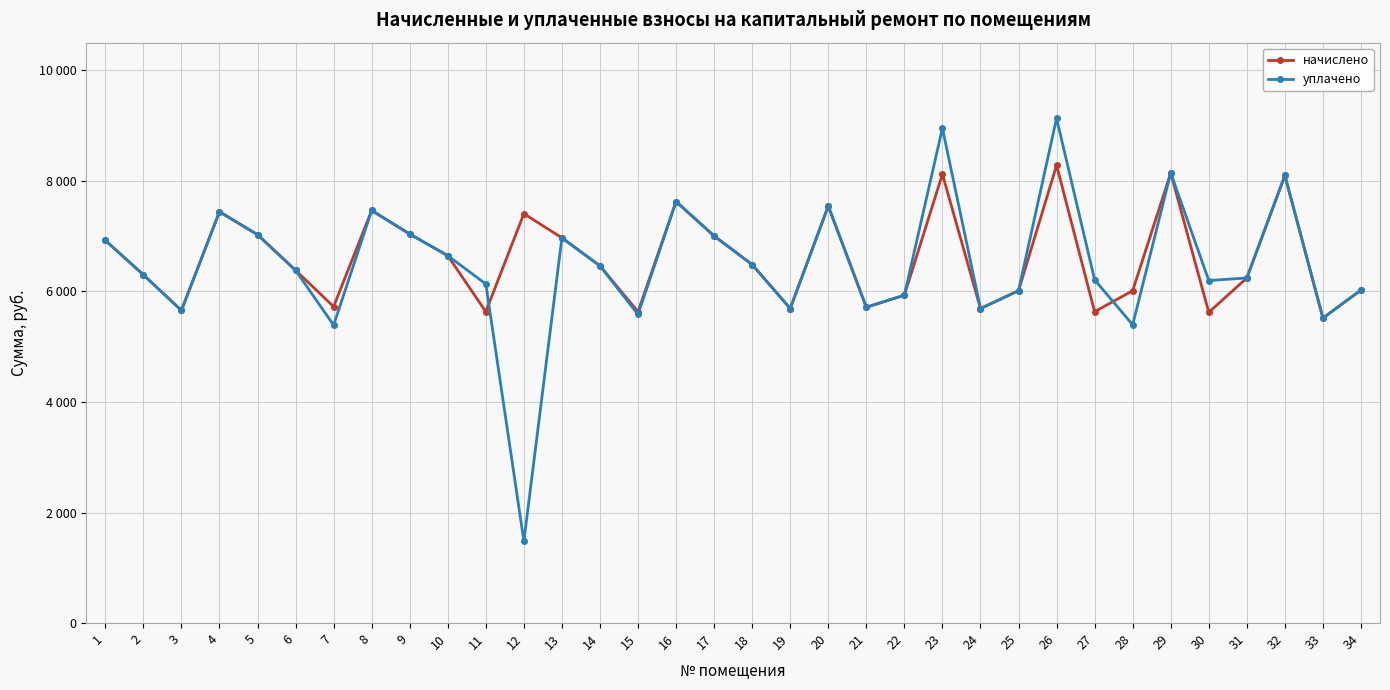

What is the difference between the highest and lowest values at 11?

502.2